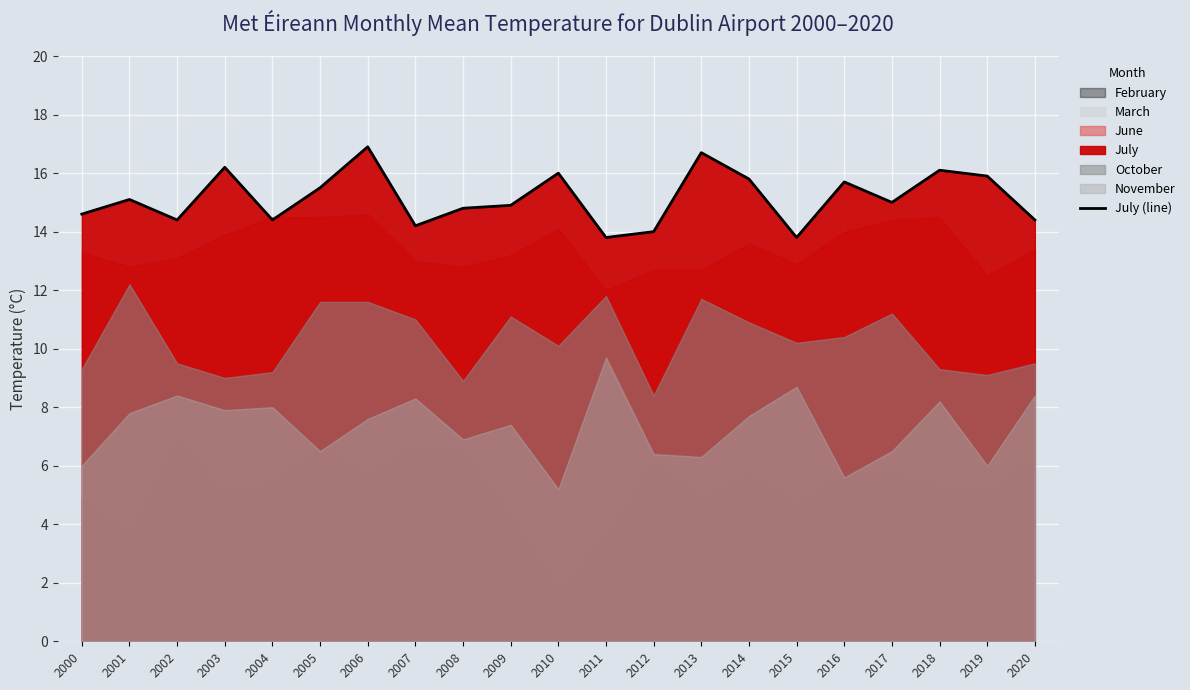

How many lines are shown in the chart?

1